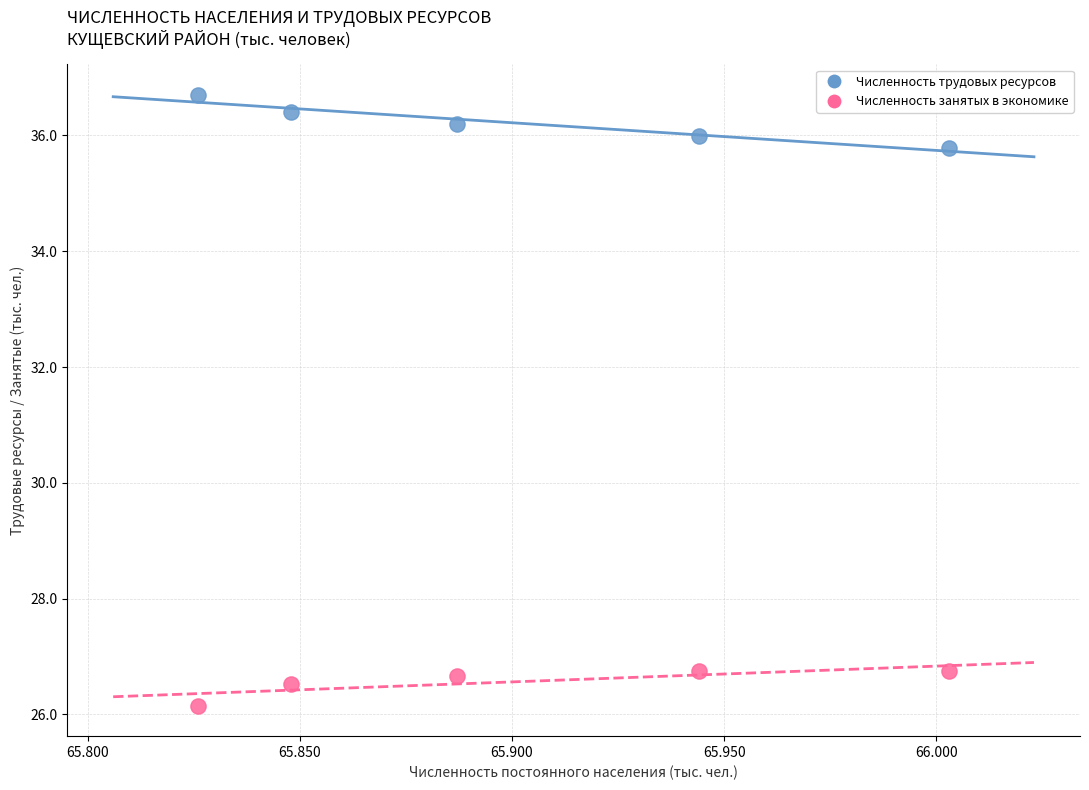

Across all data points, what is the average Y value?

31.4